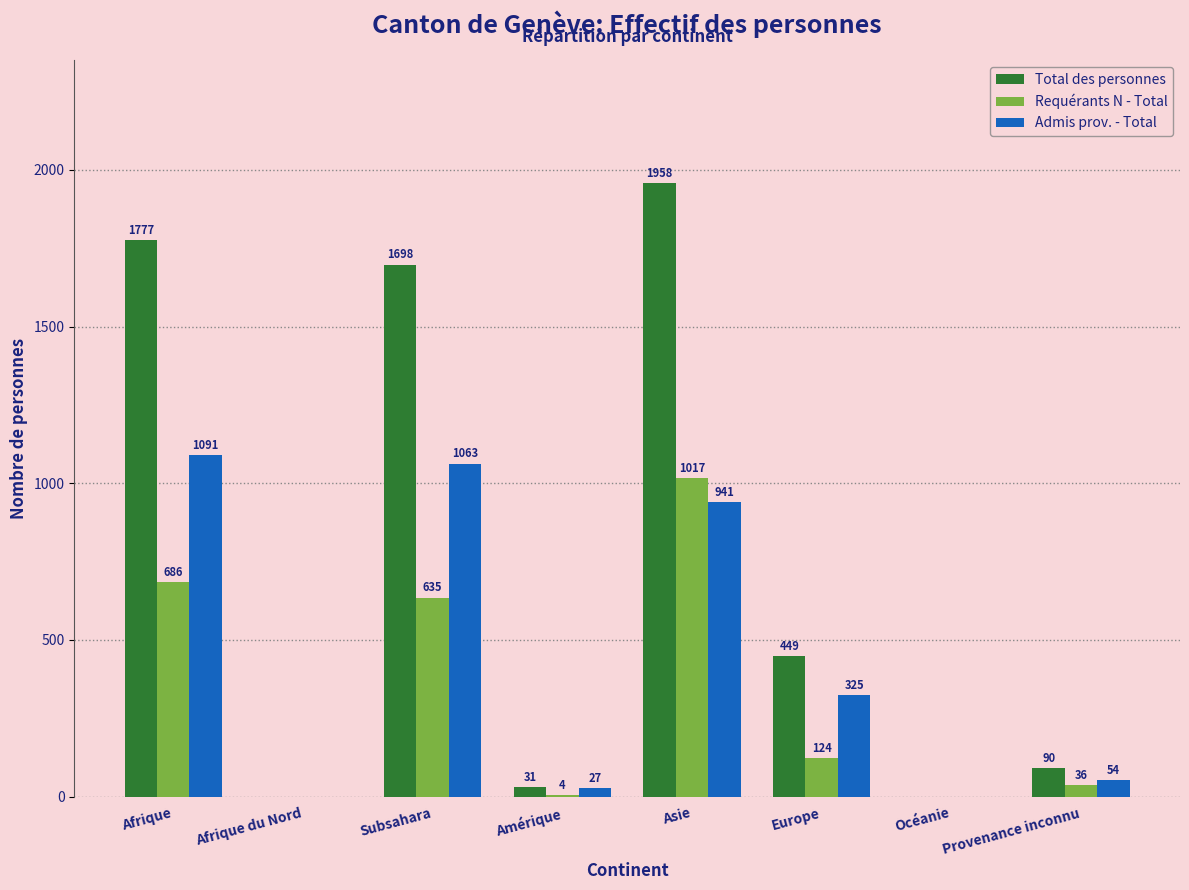

Which series has the largest total across all categories?

Total des personnes